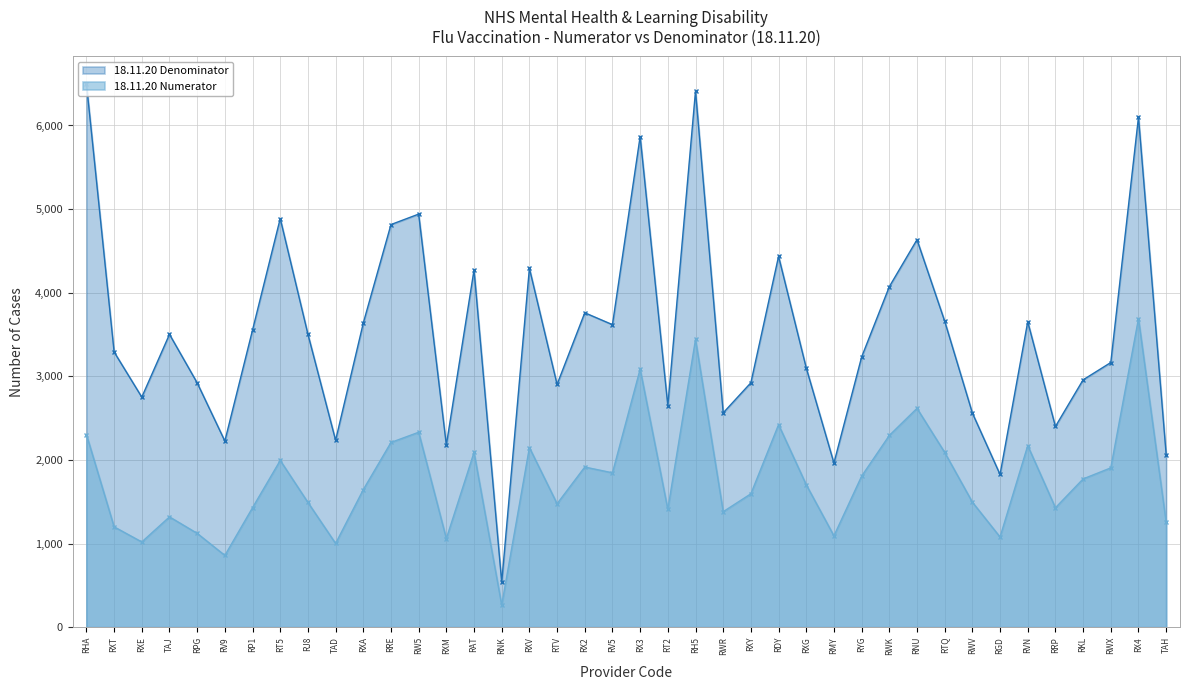

Which series has the largest range (max minus min)?

18.11.20 Denominator